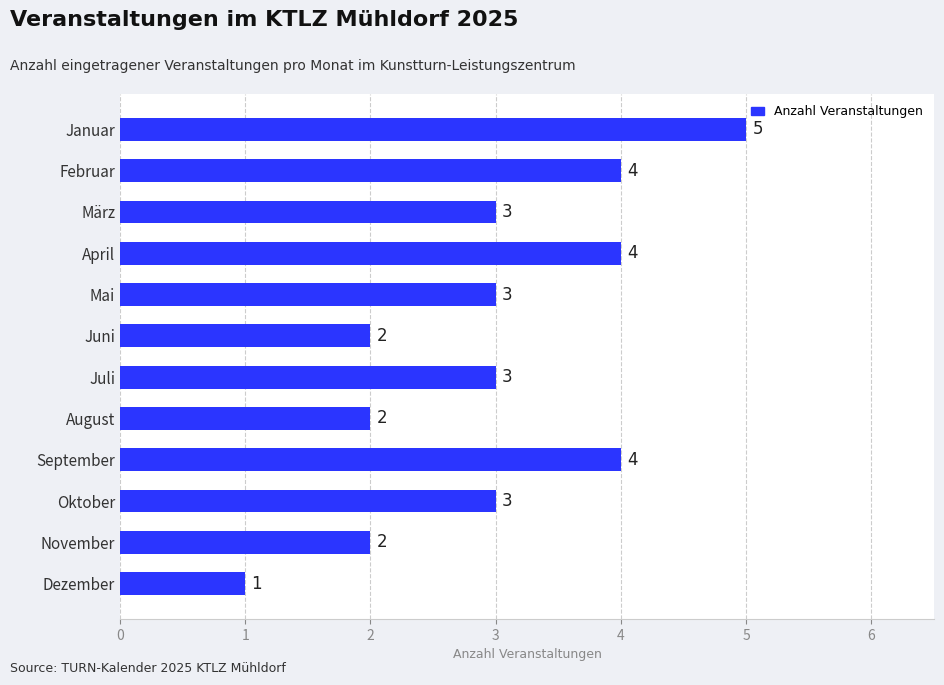

What is the difference between the maximum and minimum values?

4